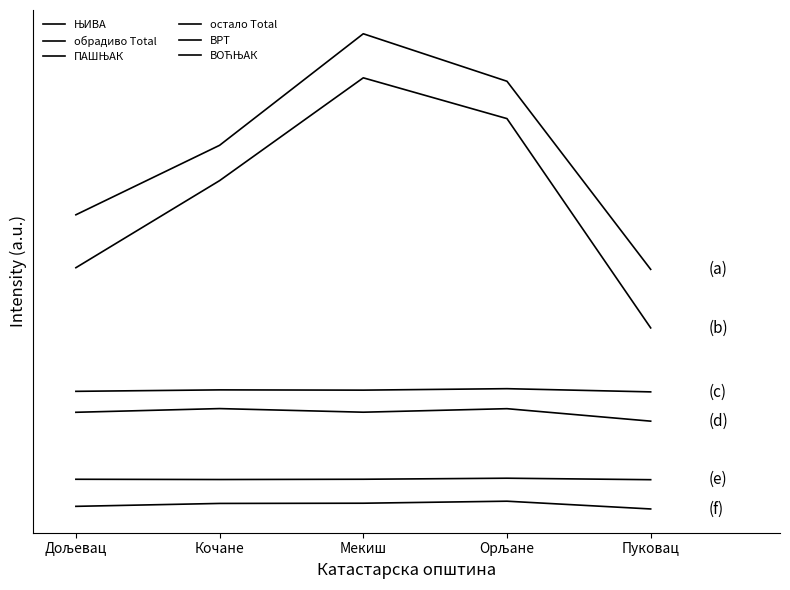

Is this an area chart (filled region under the line)?

No